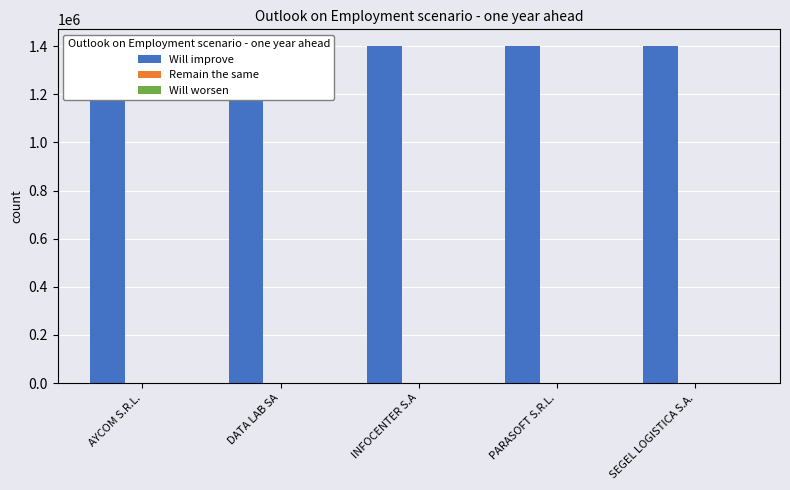

How many series are shown in this chart?

3